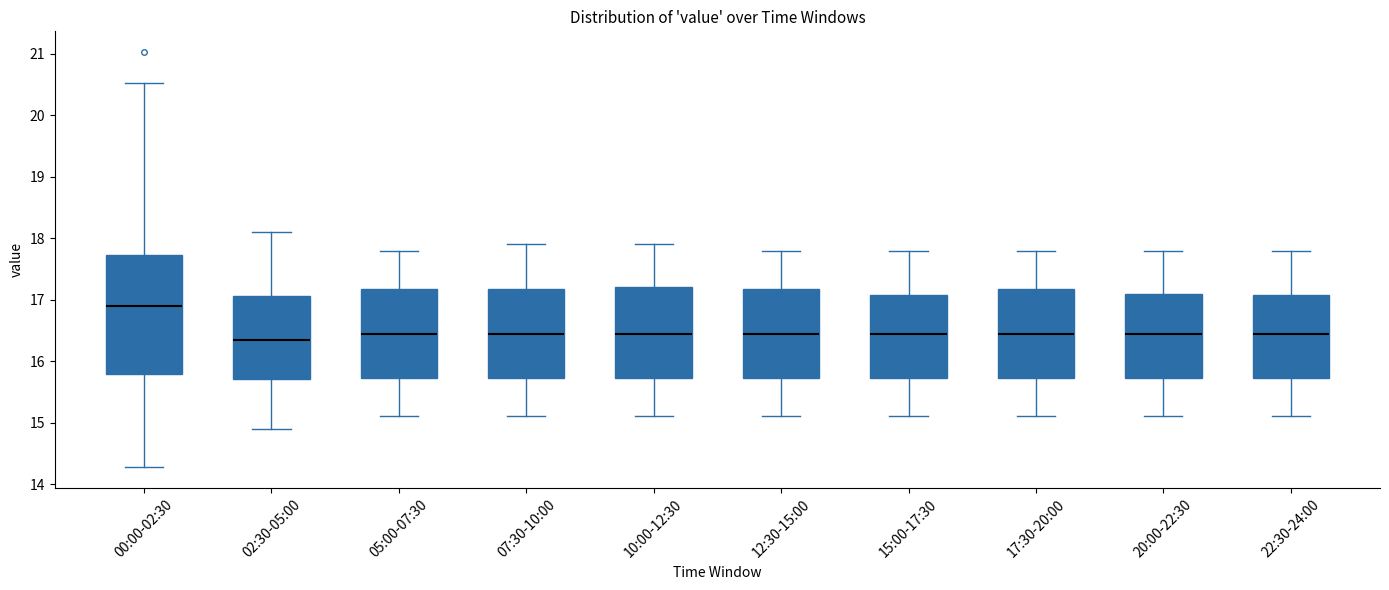

Where is the upper edge of the box for 20:00-22:30 on the y-axis? The values are not printed on the chart, so give them approximately, as read against the axis.

17.1